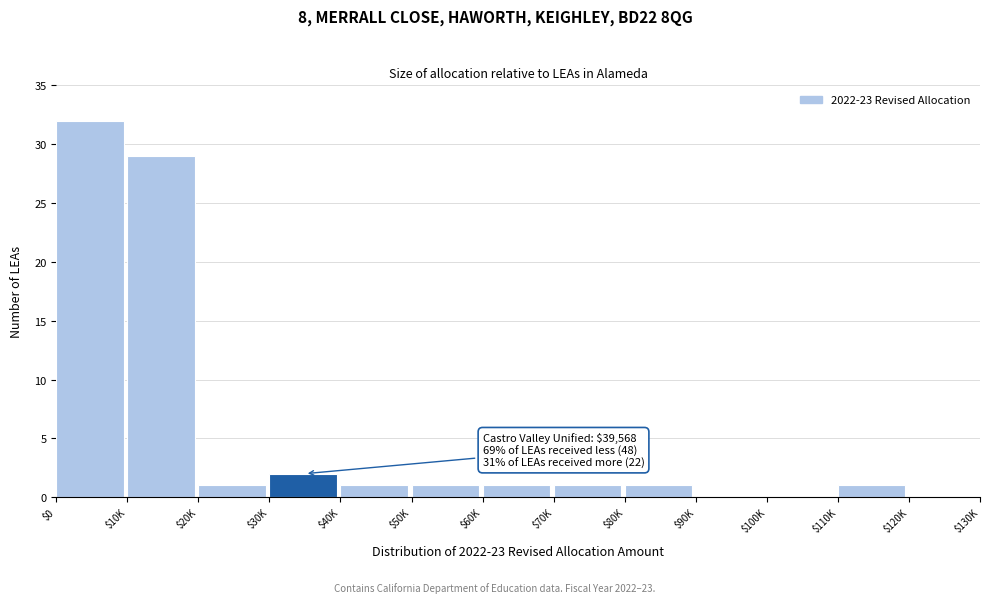

What is the sum of all values?

70